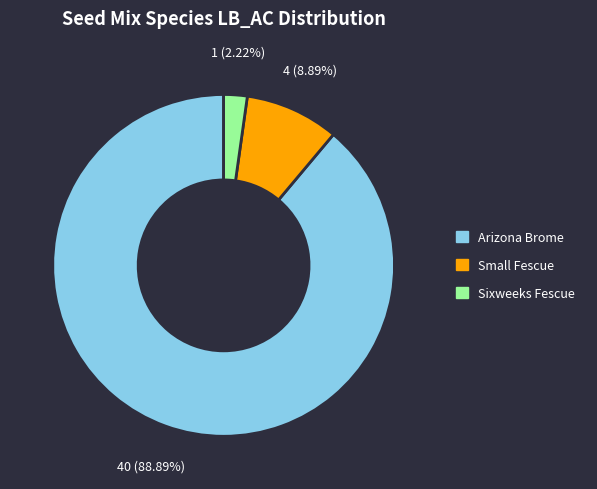

How many slices are in this pie chart?

3